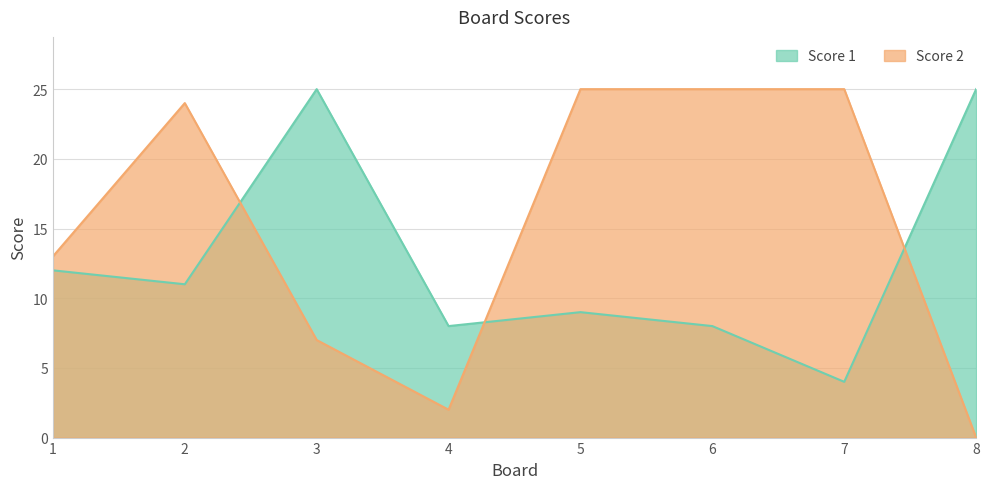

What are all the series names shown in the legend?

Score 1, Score 2